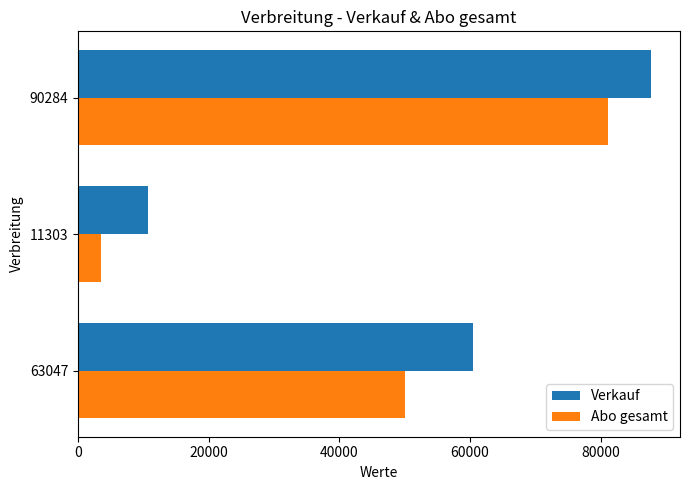

What is the maximum value for Verkauf?

87776